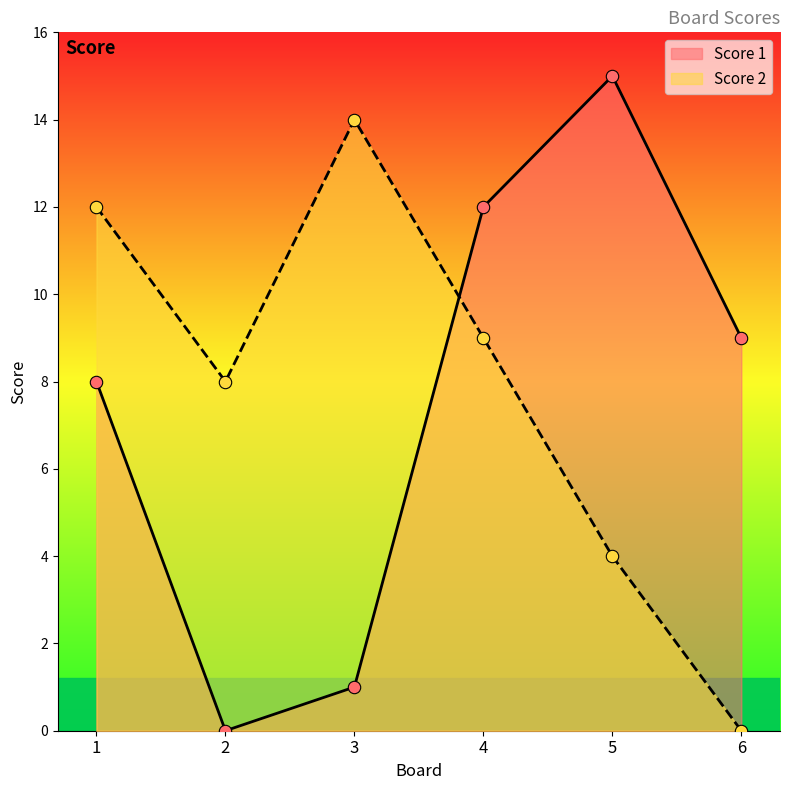

Which series contains the lowest Y value?

Score 1